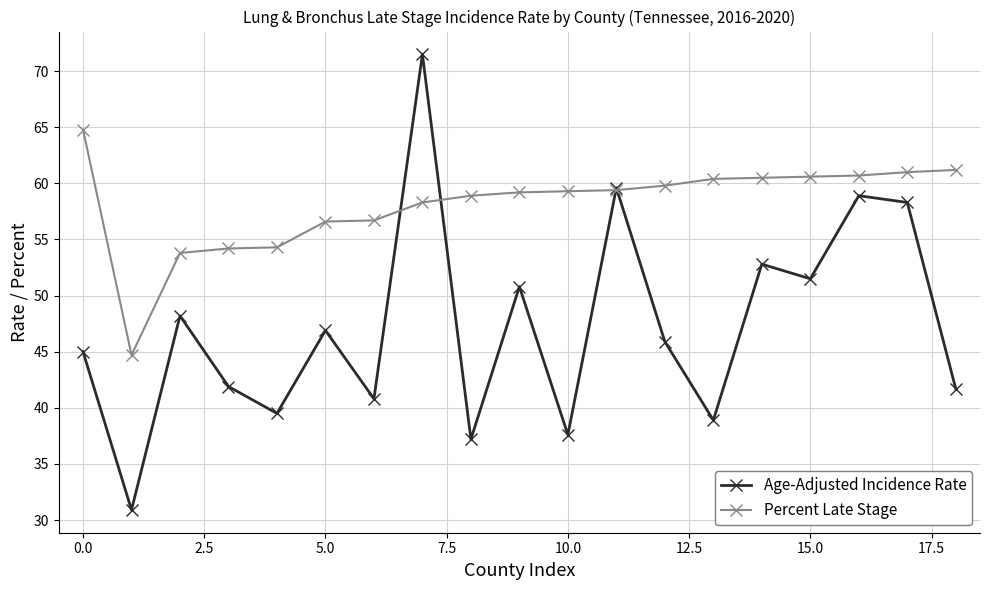

What is the maximum value for Percent Late Stage?

64.8